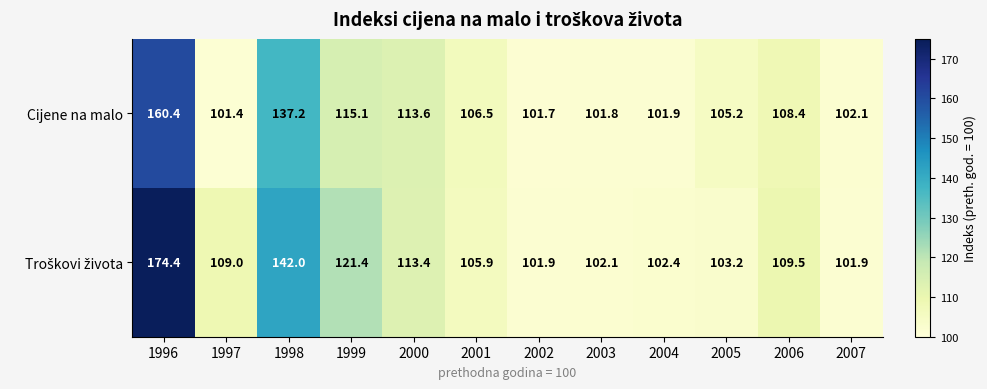

What is the difference between the second highest and second lowest values in the Cijene na malo series?

35.5